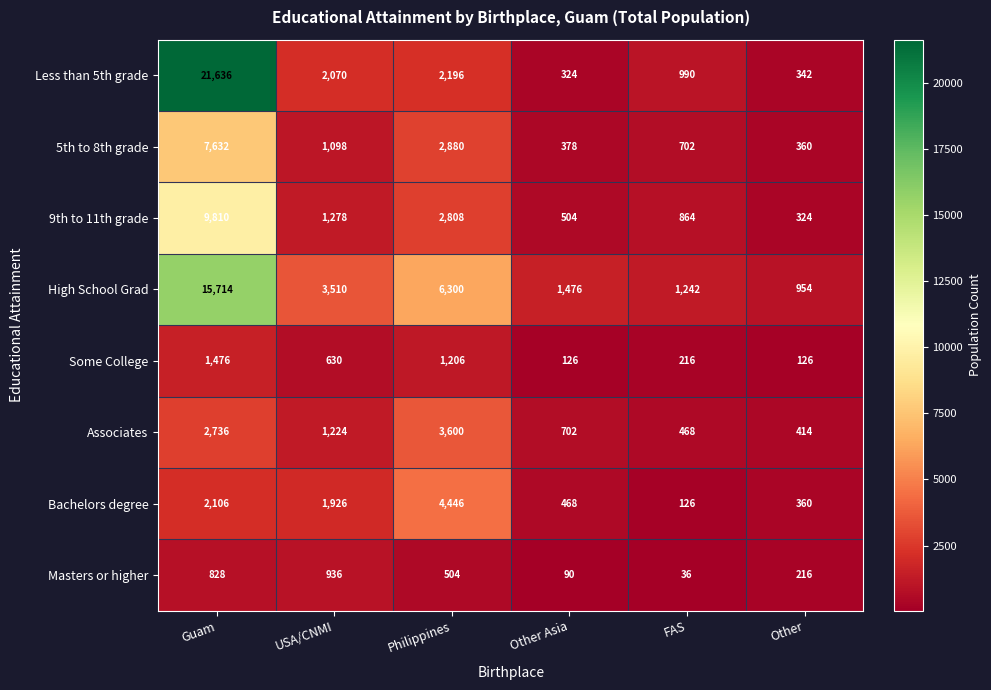

The value of Less than 5th grade at Guam is 7392. True or false?

False